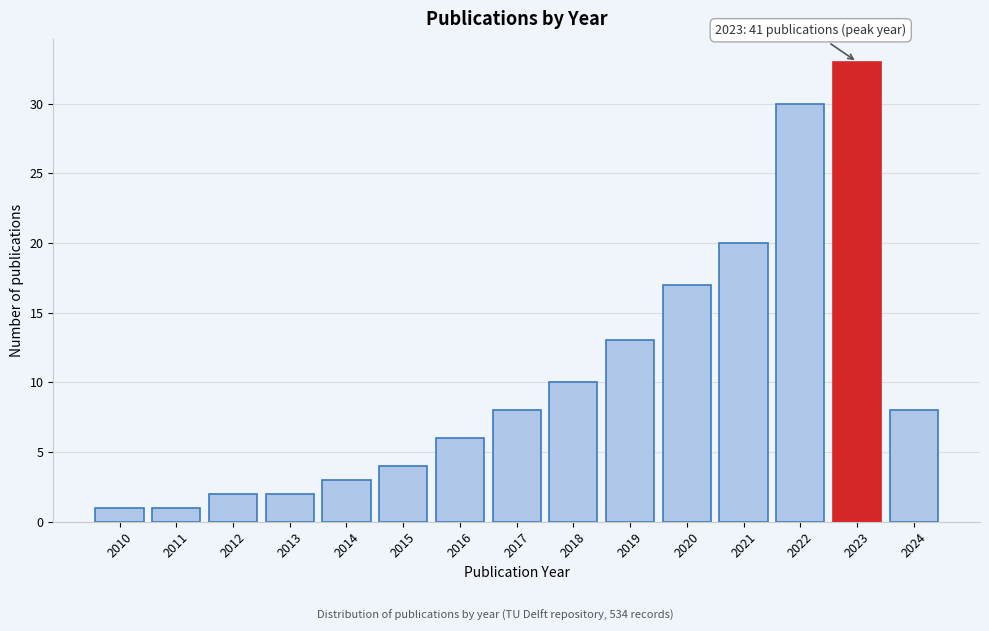

Reading left to right, what are all the values shown in this chart?

2010=1	2011=1	2012=2	2013=2	2014=3	2015=4	2016=6	2017=8	2018=10	2019=13	2020=17	2021=20	2022=30	2023=33	2024=8